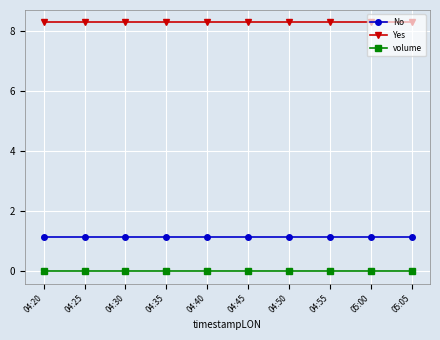

Does the chart have visible grid lines?

Yes